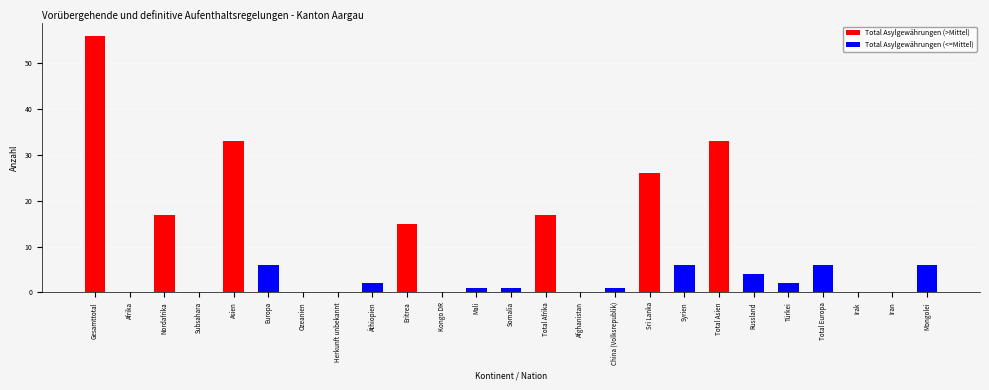

Reading right to left, what are all the values shown in this chart?

Mongolei=6	Iran=0	Irak=0	Total Europa=6	Türkei=2	Russland=4	Total Asien=33	Syrien=6	Sri Lanka=26	China (Volksrepublik)=1	Afghanistan=0	Total Afrika=17	Somalia=1	Mali=1	Kongo DR=0	Eritrea=15	Äthiopien=2	Herkunft unbekannt=0	Ozeanien=0	Europa=6	Asien=33	Subsahara=0	Nordafrika=17	Afrika=0	Gesamttotal=56